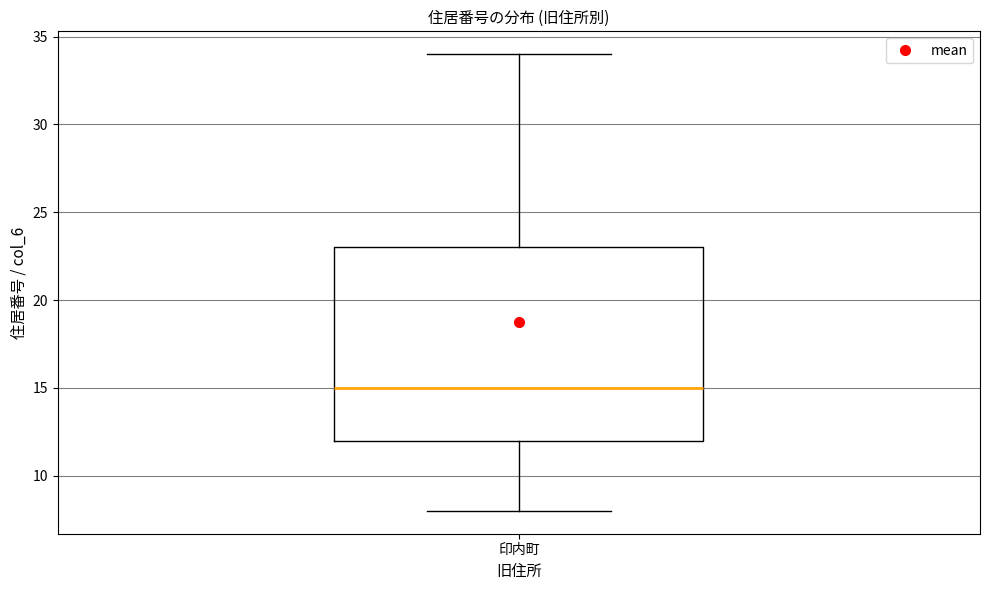

Read this box plot against the y-axis: the position of the median line, the range covered by the box, and the ends of both whiskers. The values are not printed on the chart, so give them approximately, as read against the axis.

median 15, box 12 to 23, whiskers 8 to 34